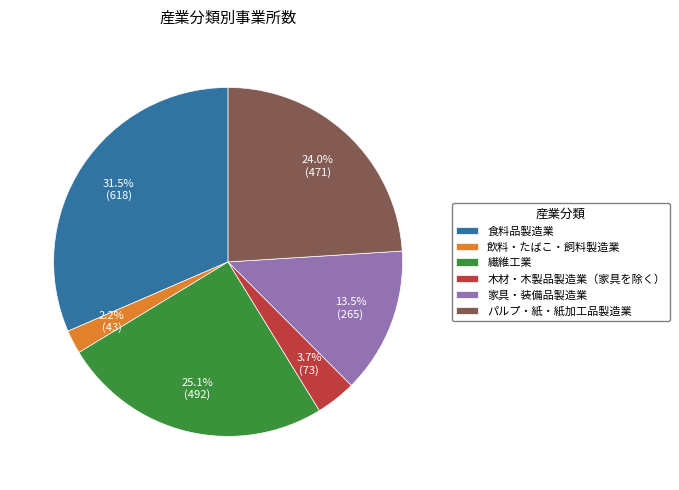

Approximately how many times larger is the value at 食料品製造業 compared to 繊維工業?

1.3